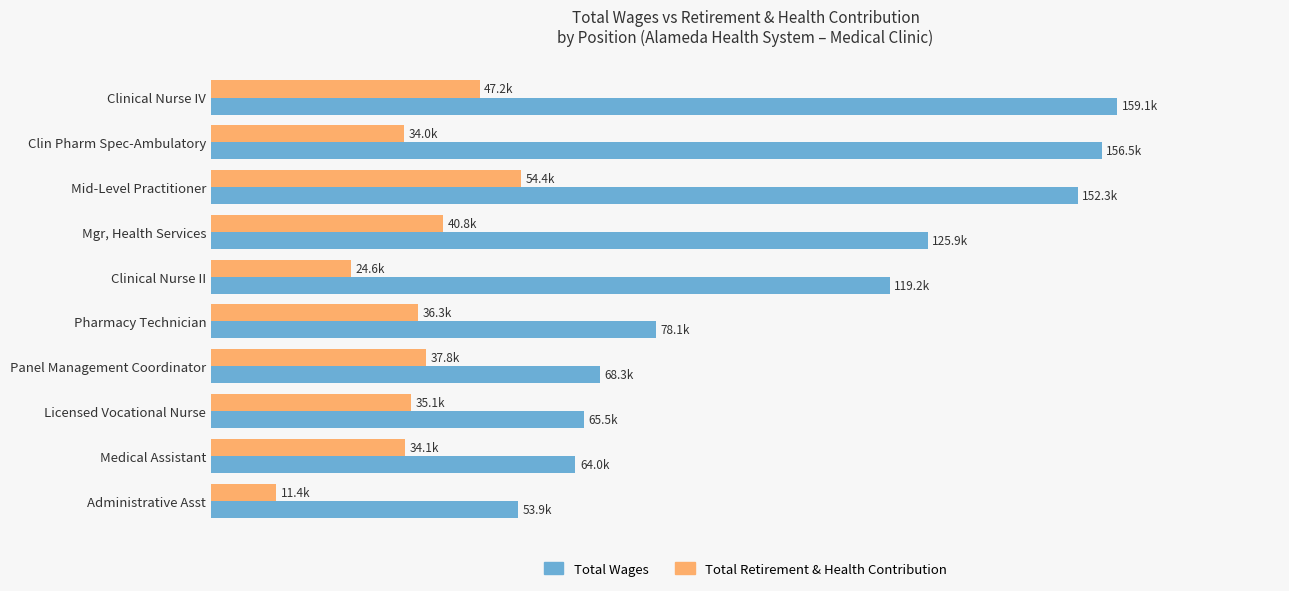

List the labels in order of Total Retirement & Health Contribution value, smallest first.

Administrative Asst, Clinical Nurse II, Clin Pharm Spec-Ambulatory, Medical Assistant, Licensed Vocational Nurse, Pharmacy Technician, Panel Management Coordinator, Mgr, Health Services, Clinical Nurse IV, Mid-Level Practitioner